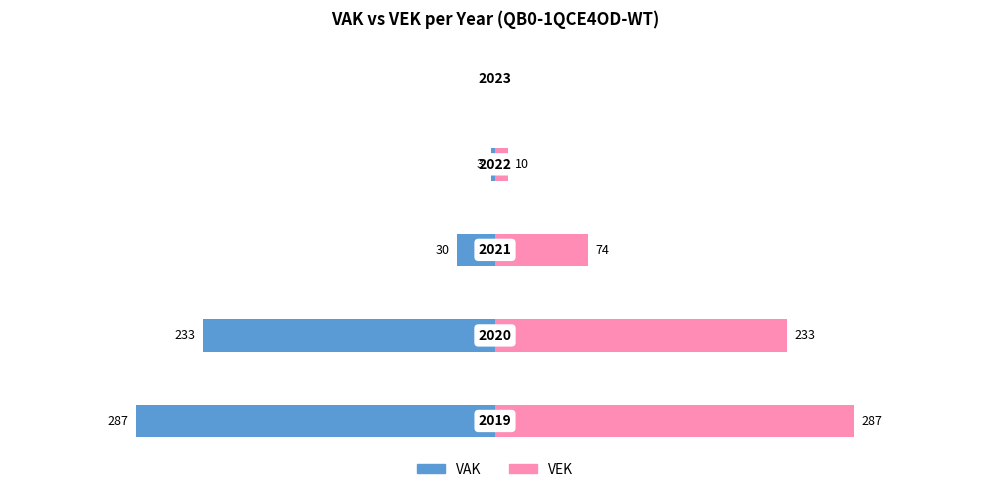

Where is VAK nearest to the value -143?

1